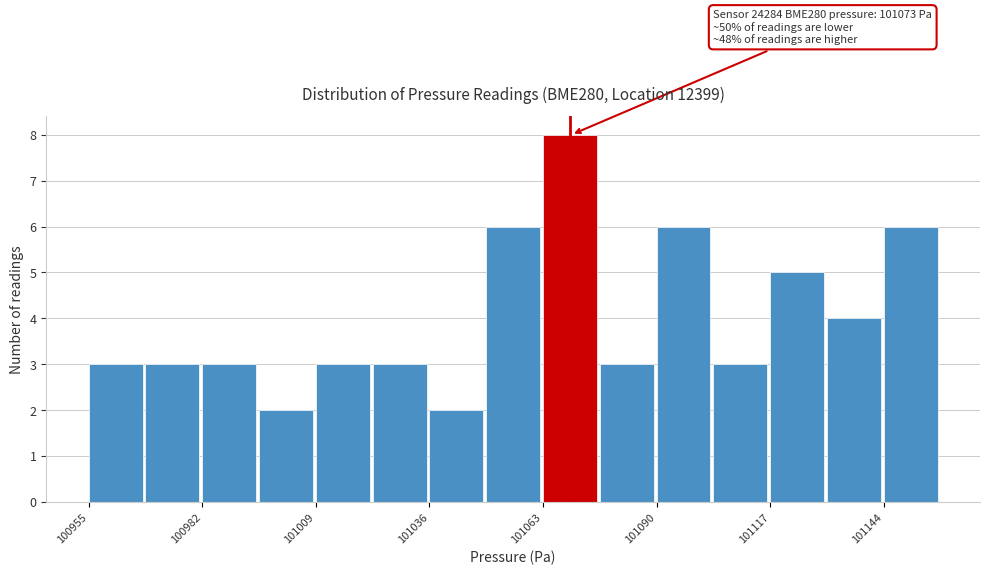

Around what value on the x-axis is the tallest bar? Give the approximate position of its centre, as read against the axis.

101070